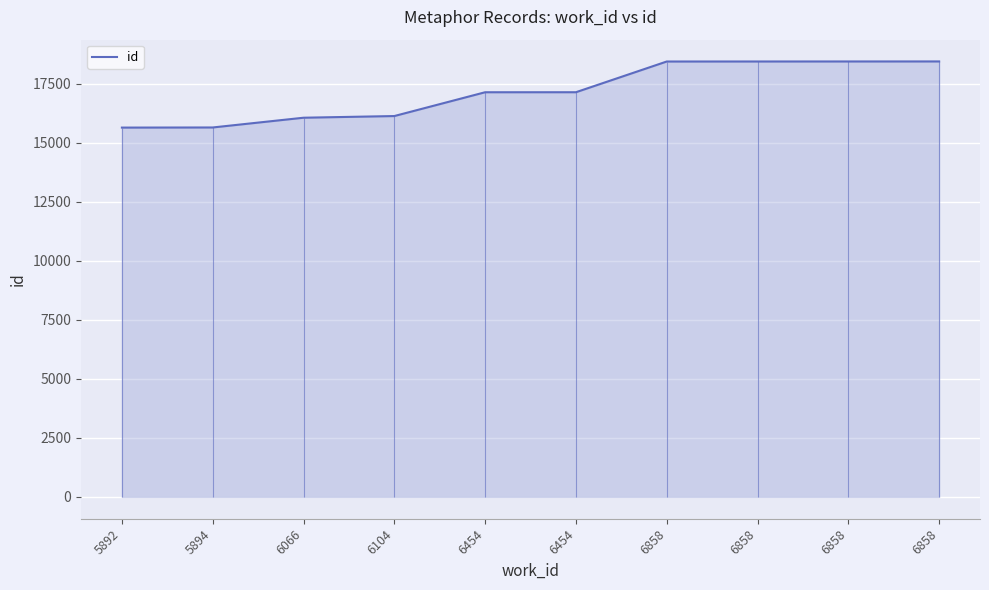

The value at 6858 is 26705. True or false?

False